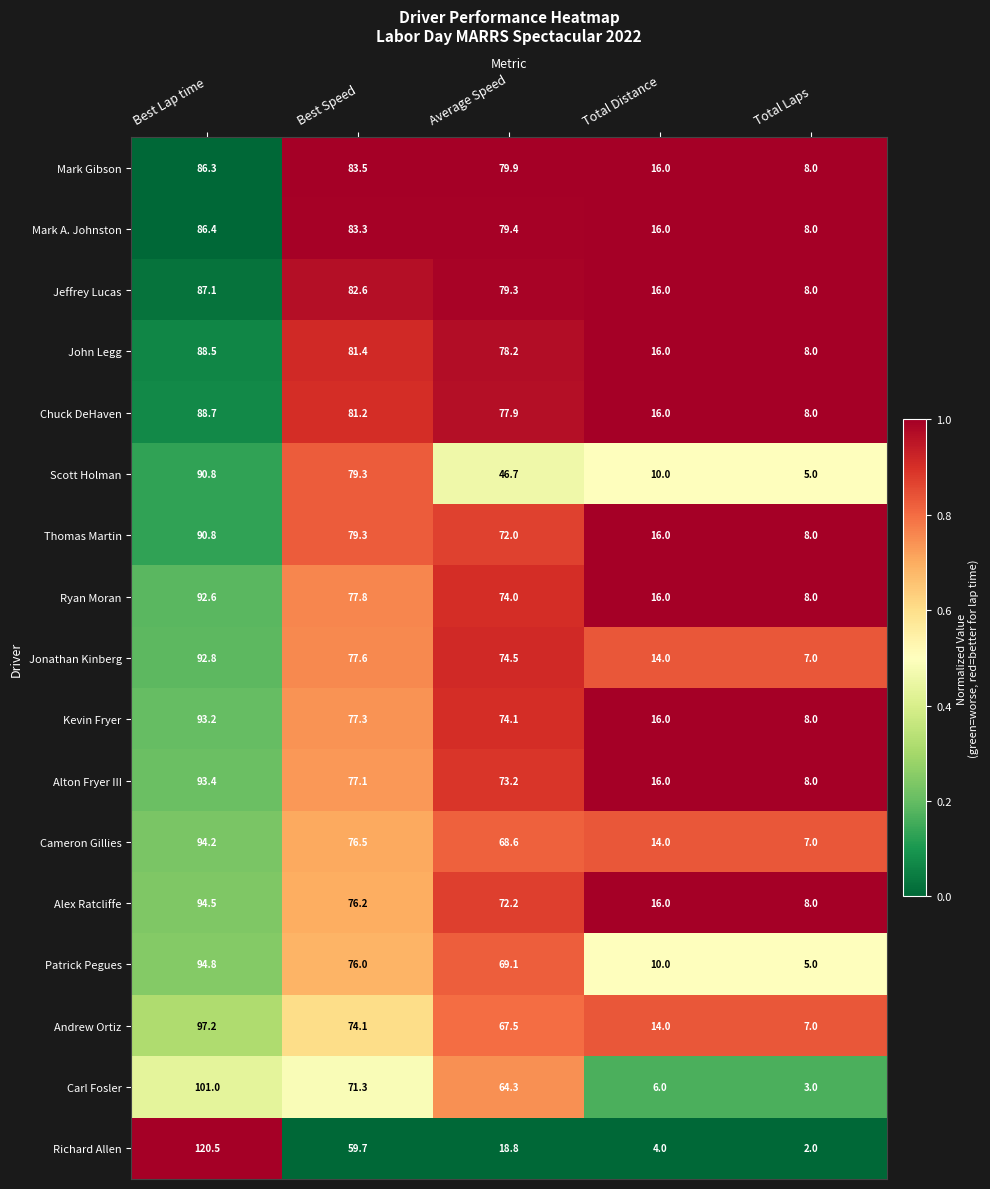

Which series has the largest range (max minus min)?

Richard Allen